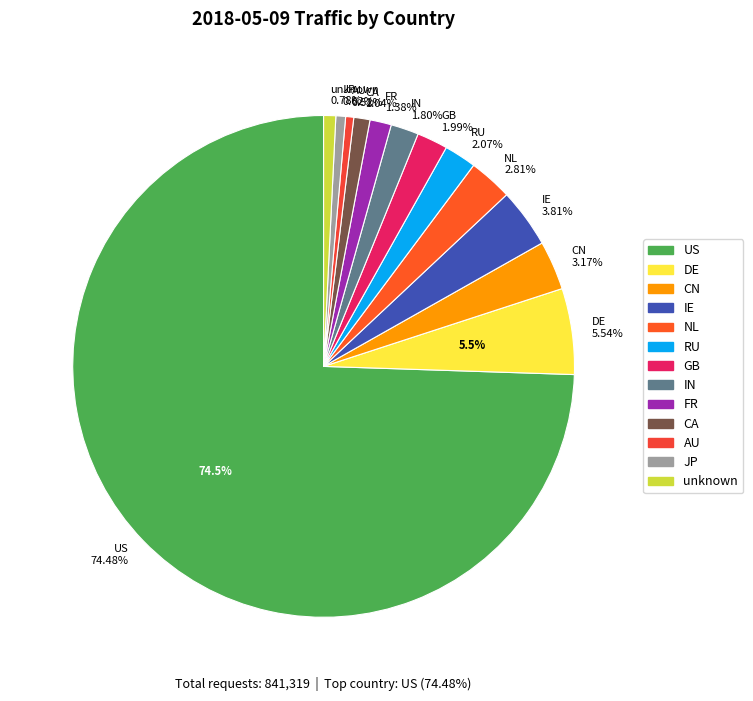

Between CN and CA, which is larger?

CN